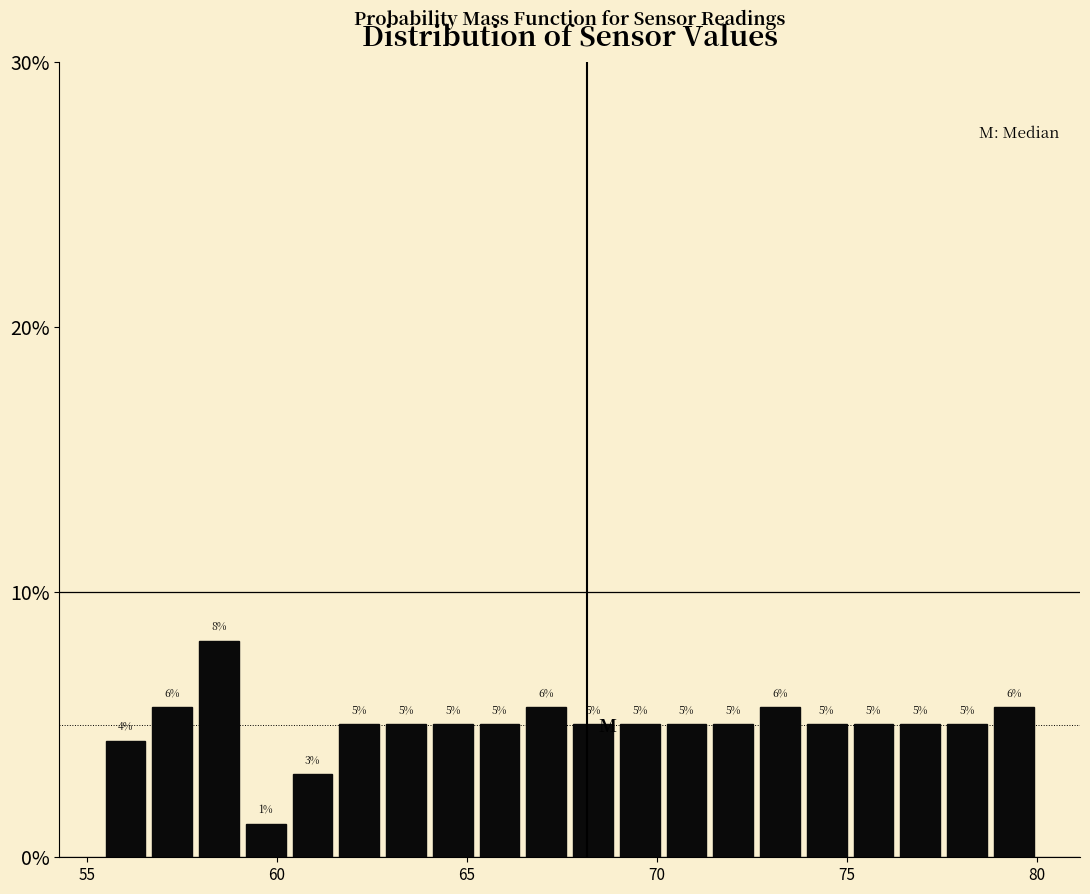

Read against the x-axis, roughly where is the centre of the tallest bar?

58.5